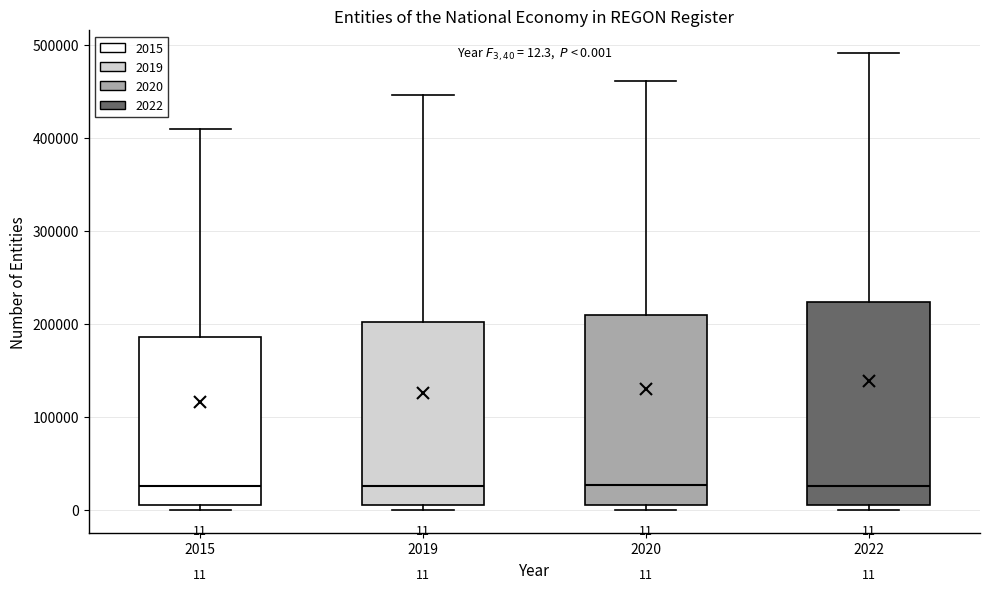

Comparing the boxes themselves (not the whiskers), which one is the tallest?

2022